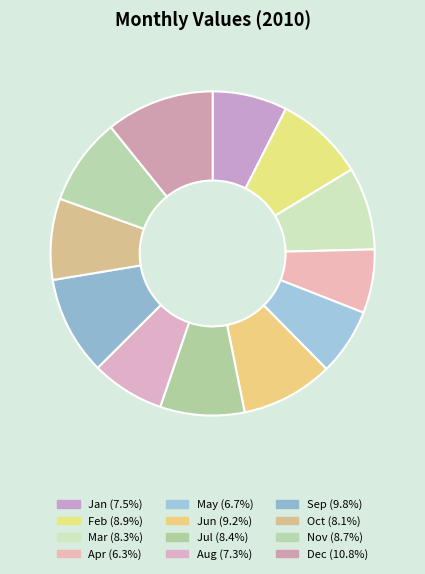

How many slices are in this pie chart?

12